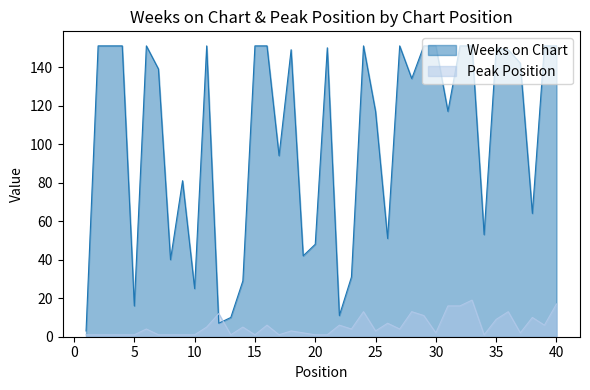

At which category does Peak Position reach its first local valley?

13